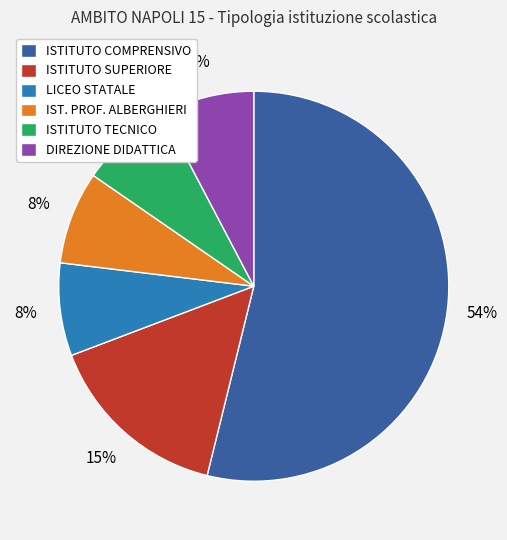

Which has a higher value, ISTITUTO COMPRENSIVO or ISTITUTO TECNICO?

ISTITUTO COMPRENSIVO